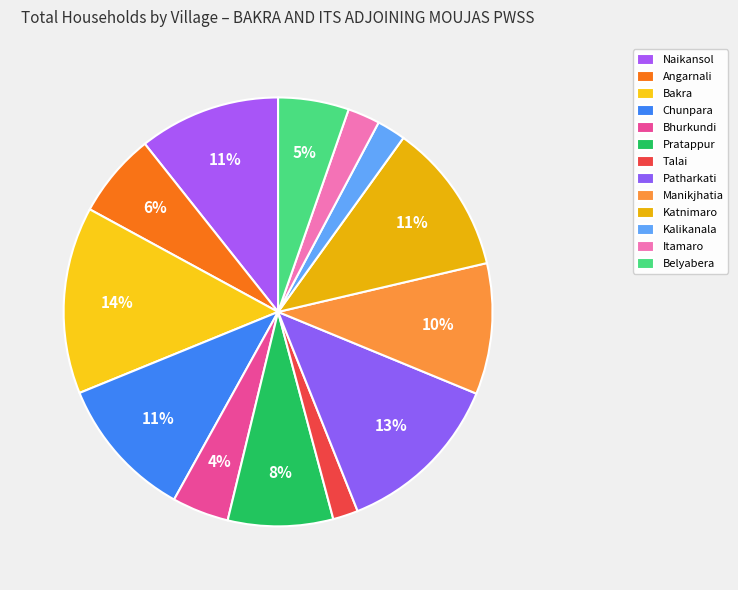

Which category has the biggest portion of the pie?

Bakra